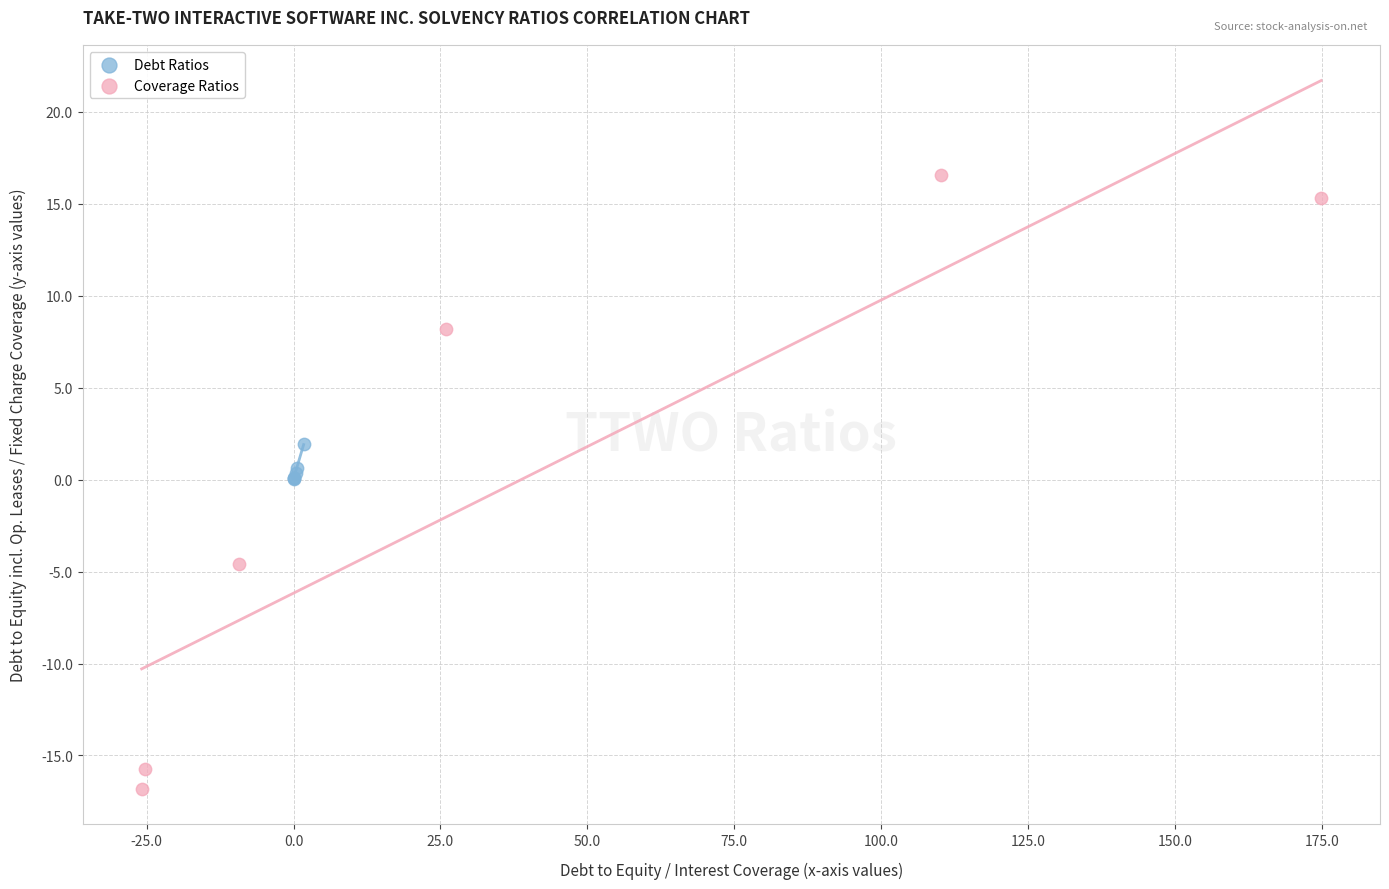

Which series contains the lowest Y value?

Coverage Ratios